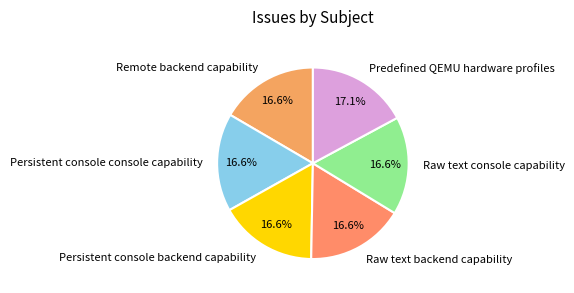

What portion of the pie excludes Raw text backend capability?

83.4%